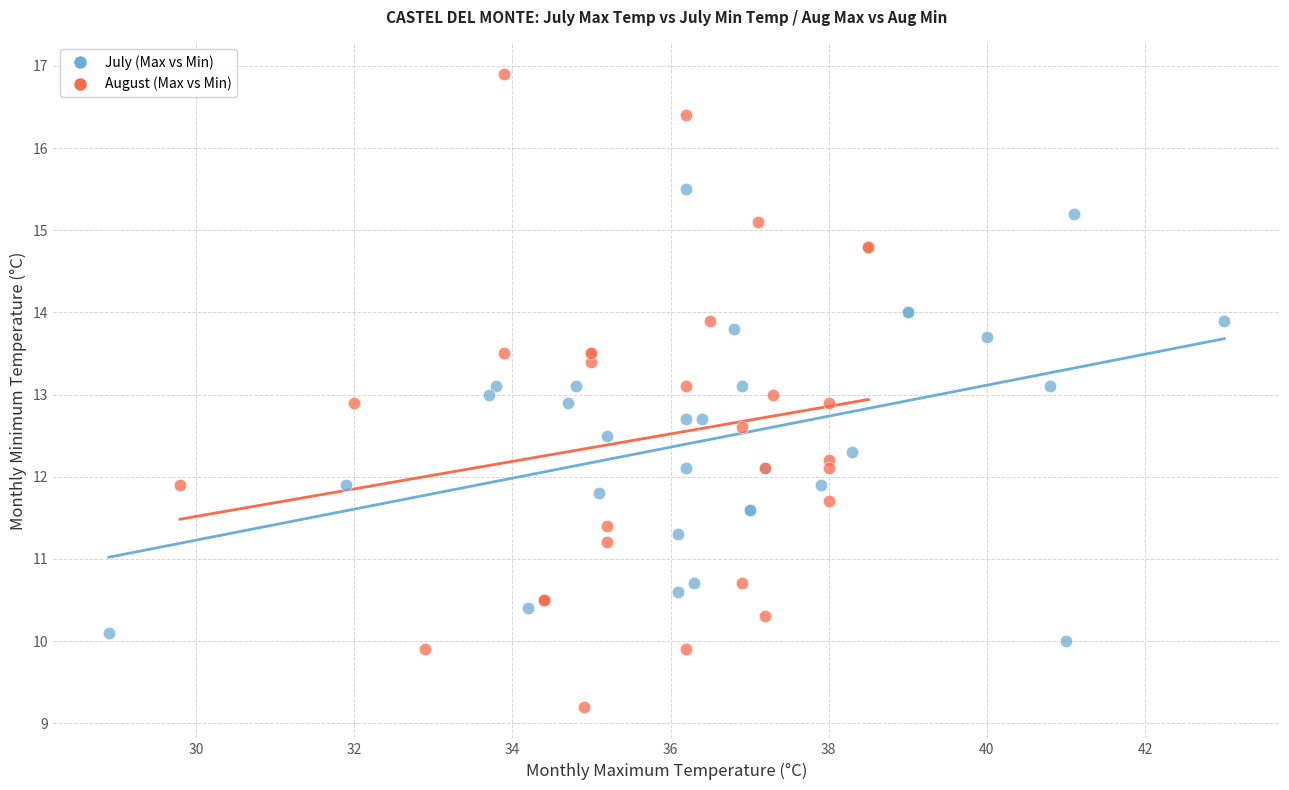

Which series has the widest spread of Y values?

August (Max vs Min)